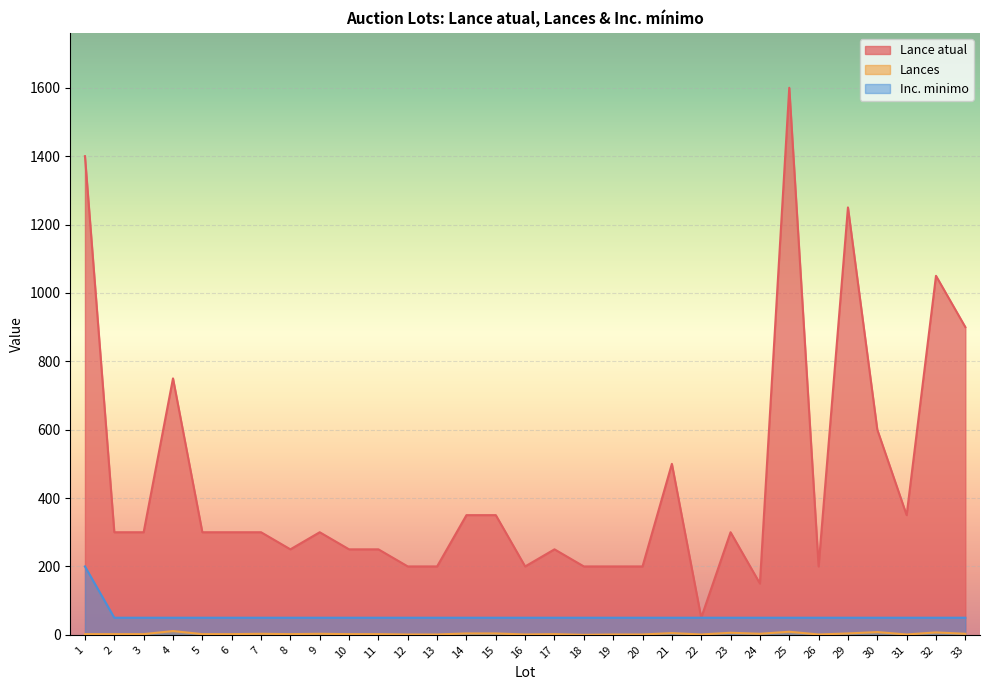

Rank the series at 6 from lowest to highest value.

Lances, Inc. minimo, Lance atual